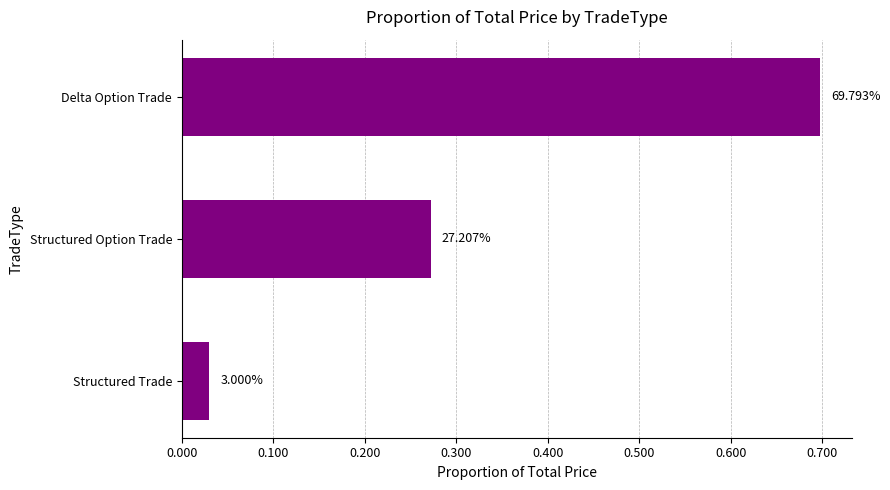

What is the greatest value displayed?

0.7